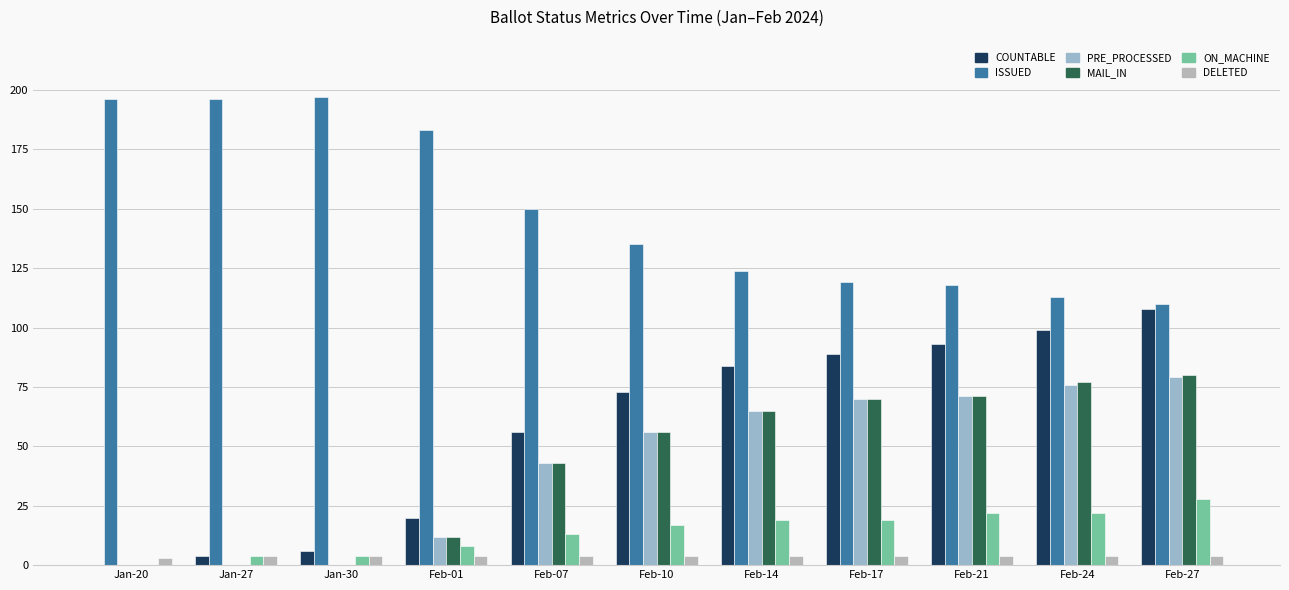

What is the label of the 7th bar from the left?

Feb-14